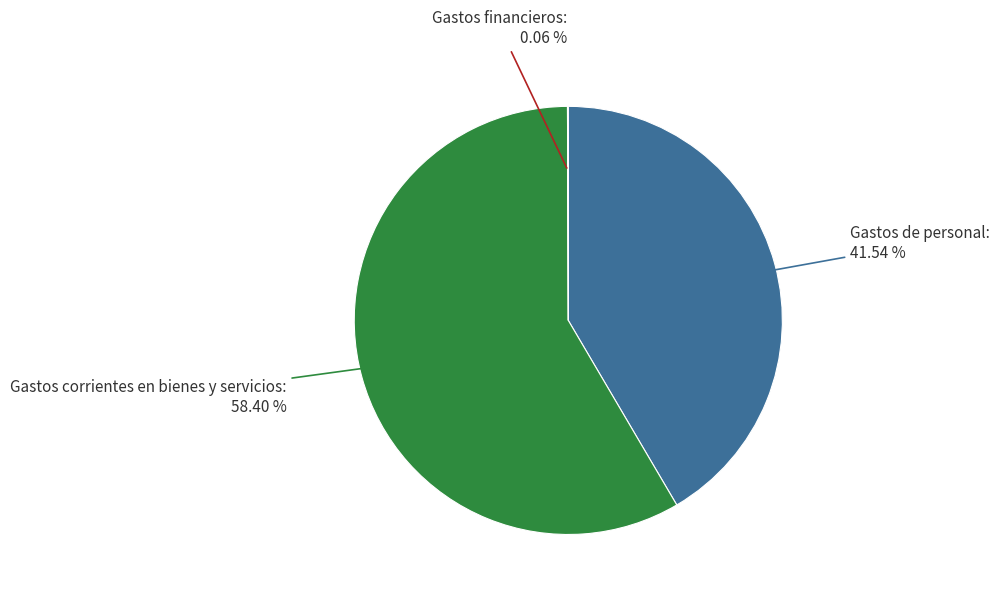

Is there any slice that represents more than half of the pie?

Yes